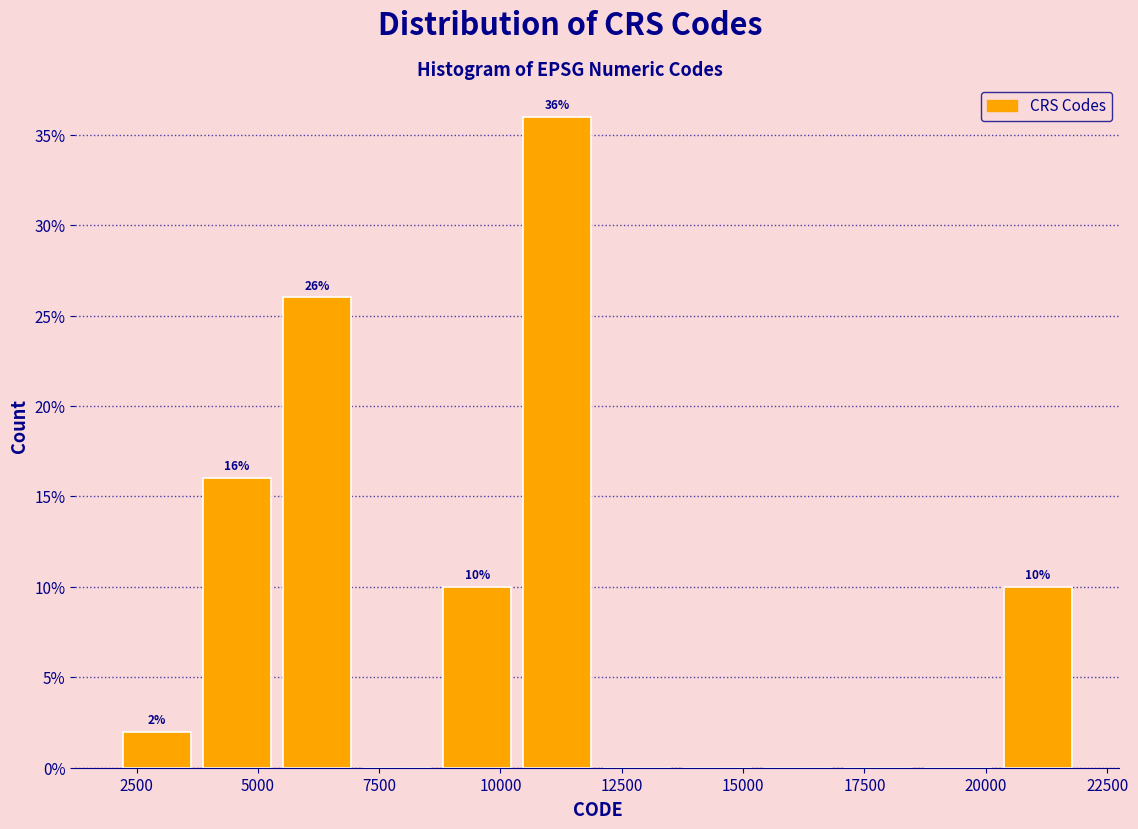

Read against the x-axis, roughly where is the centre of the tallest bar?

11000